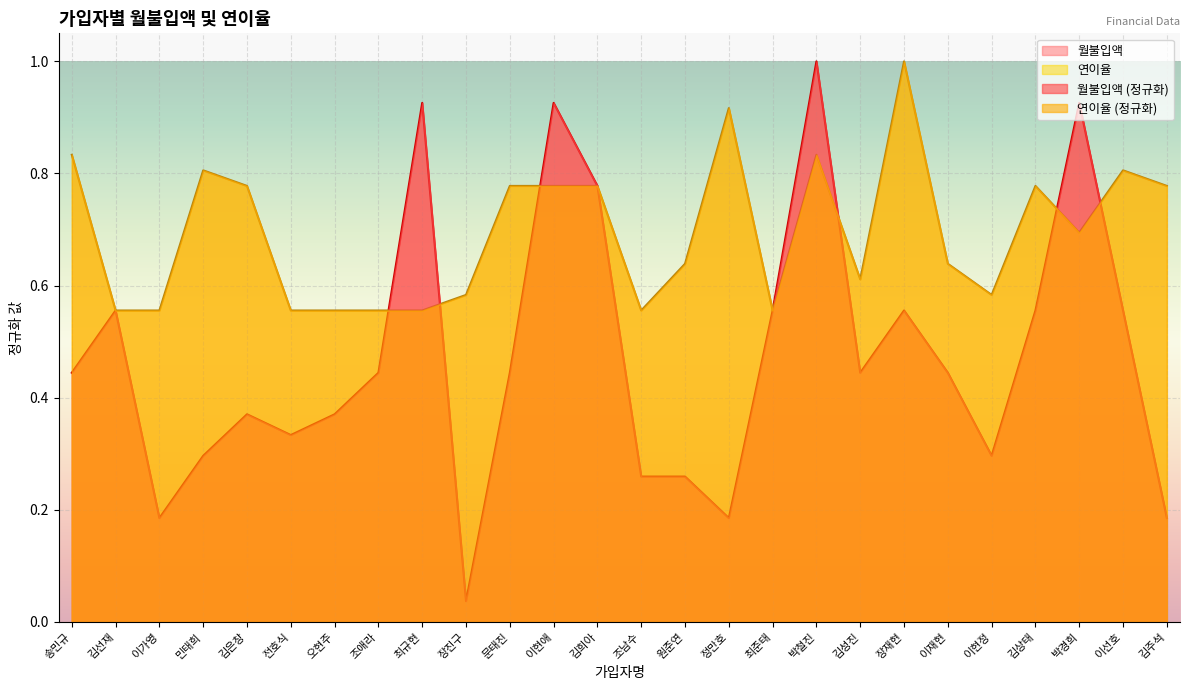

What is the total value across all series at 최규현?

1.5